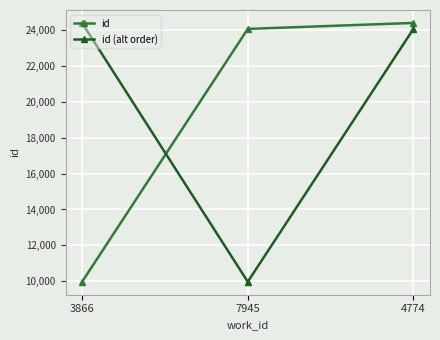

At which category is the sum across all series the highest?

4774